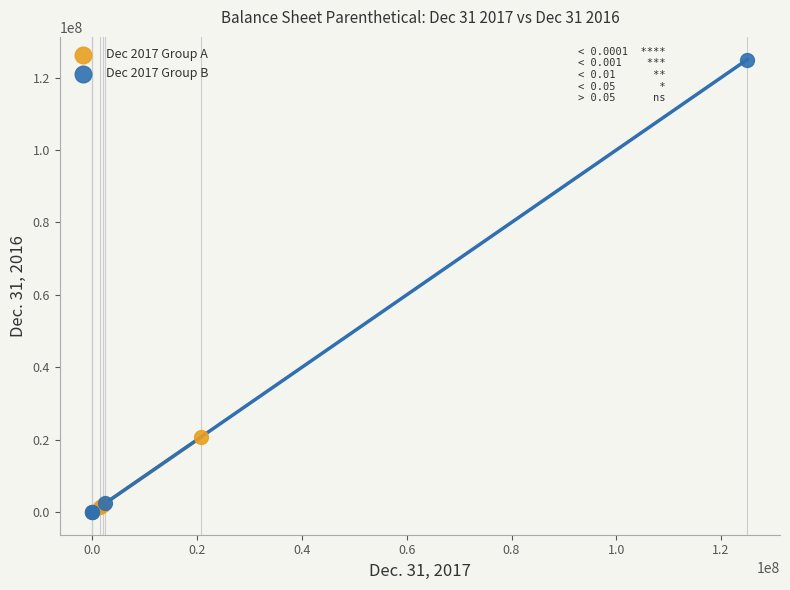

Which series reaches the maximum Y coordinate?

Dec 2017 Group B